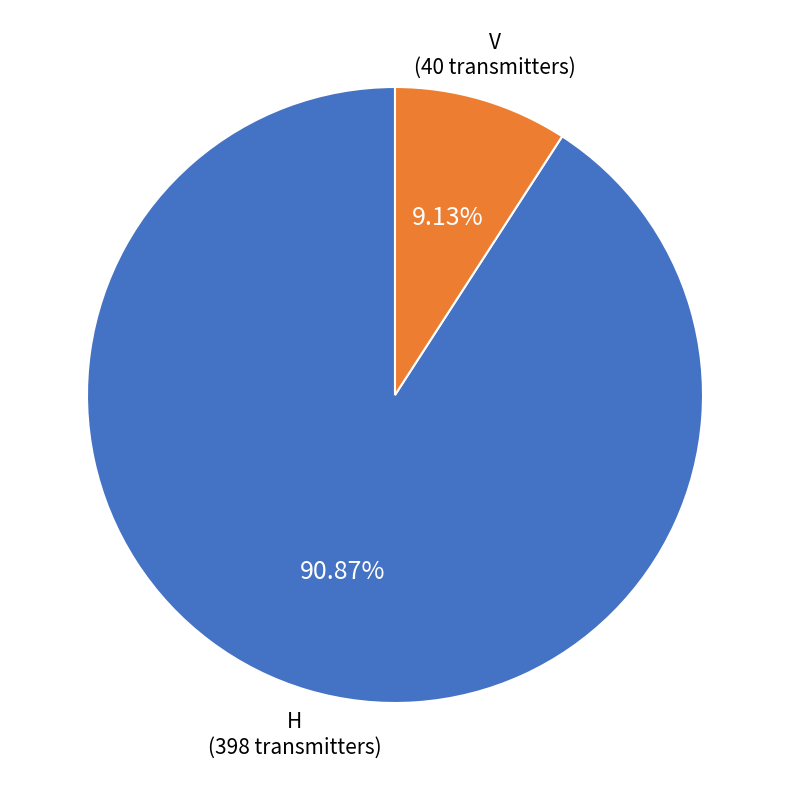

Approximately how many times larger is the value at V compared to H?

0.1